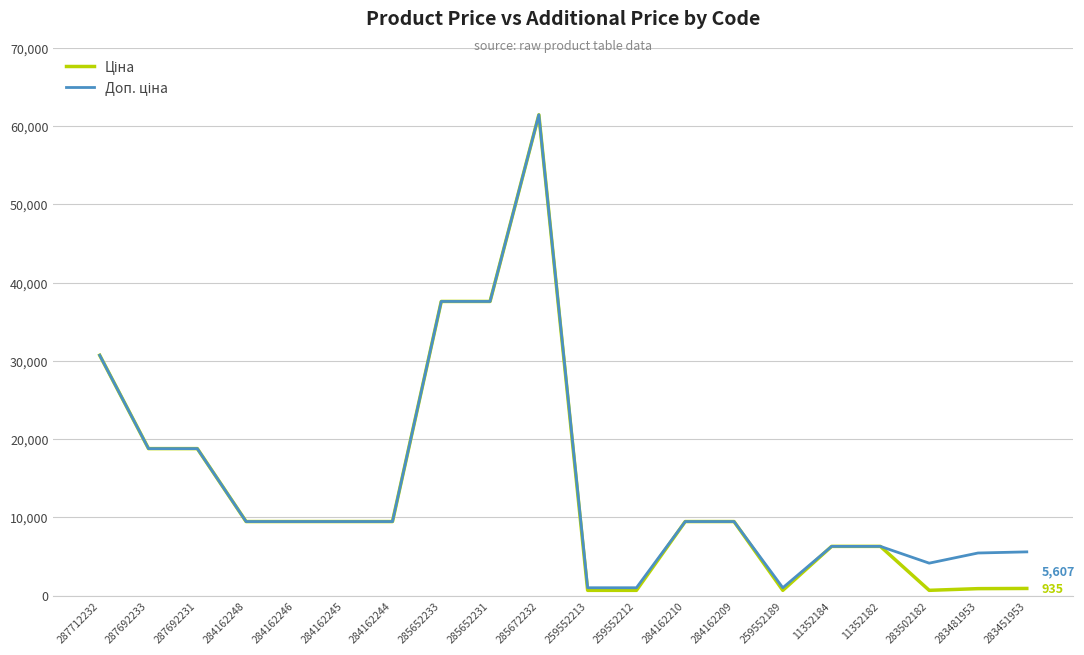

What is the total value across all series at 11352184?

12617.5